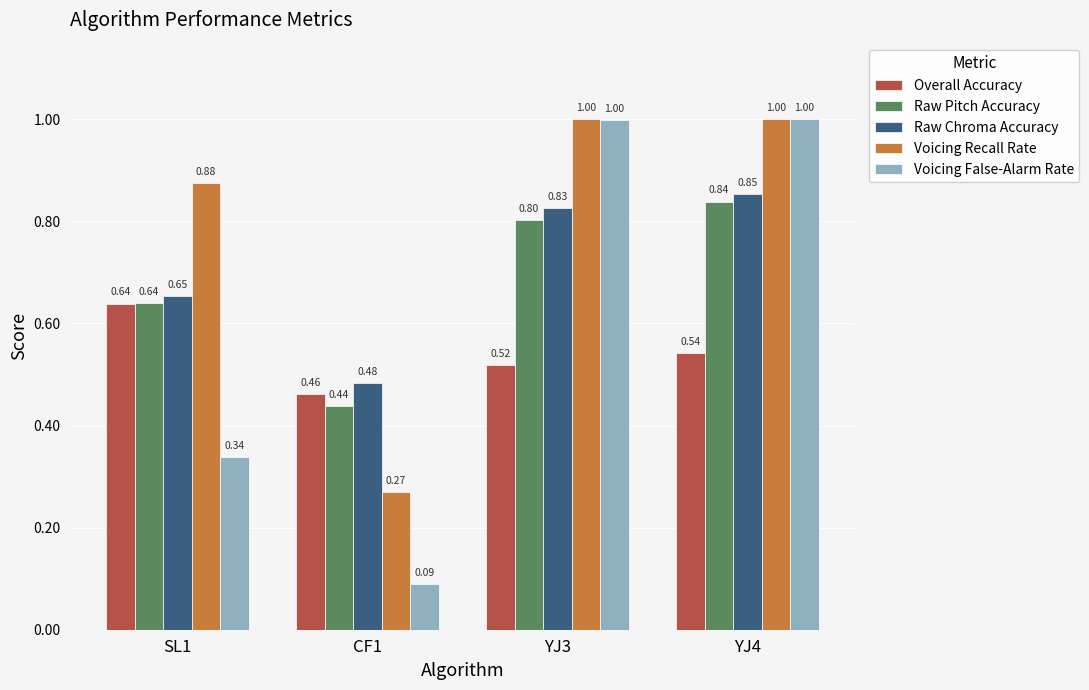

What is the sum of the Voicing Recall Rate values at YJ4 and CF1?

1.3